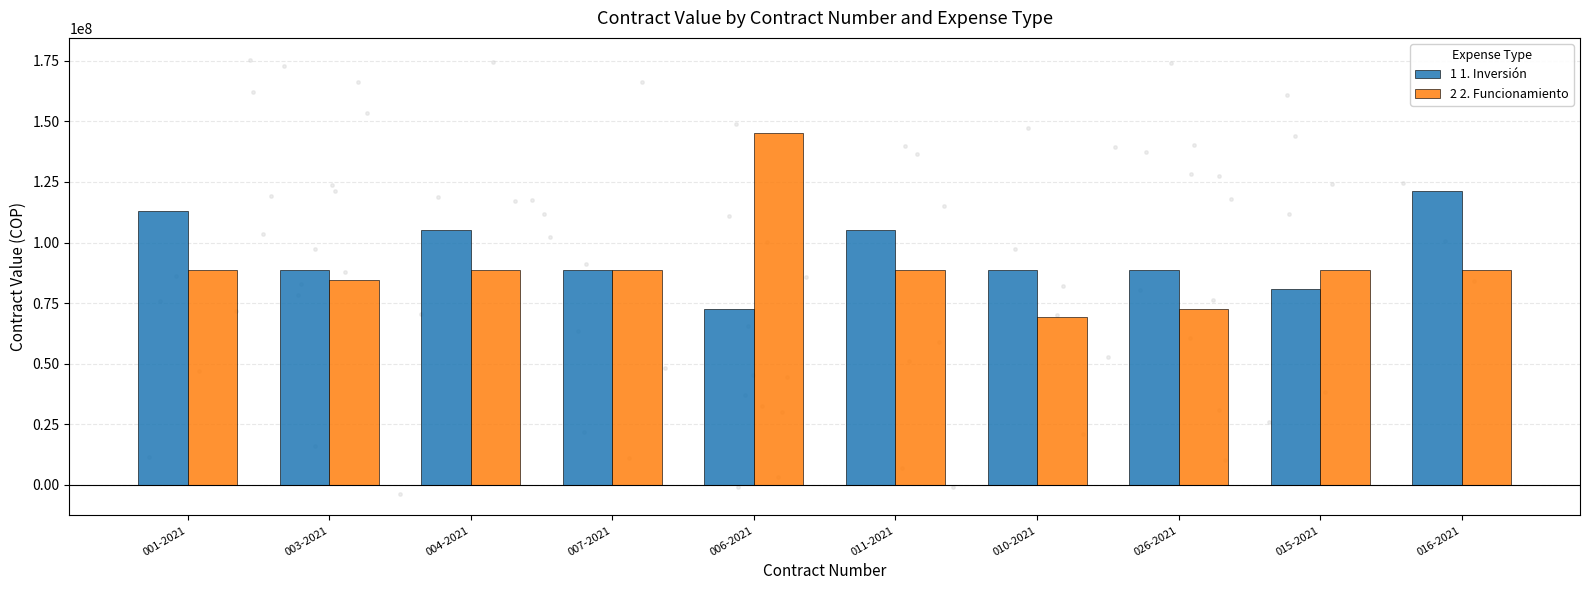

At which category is the sum across all series the highest?

006-2021